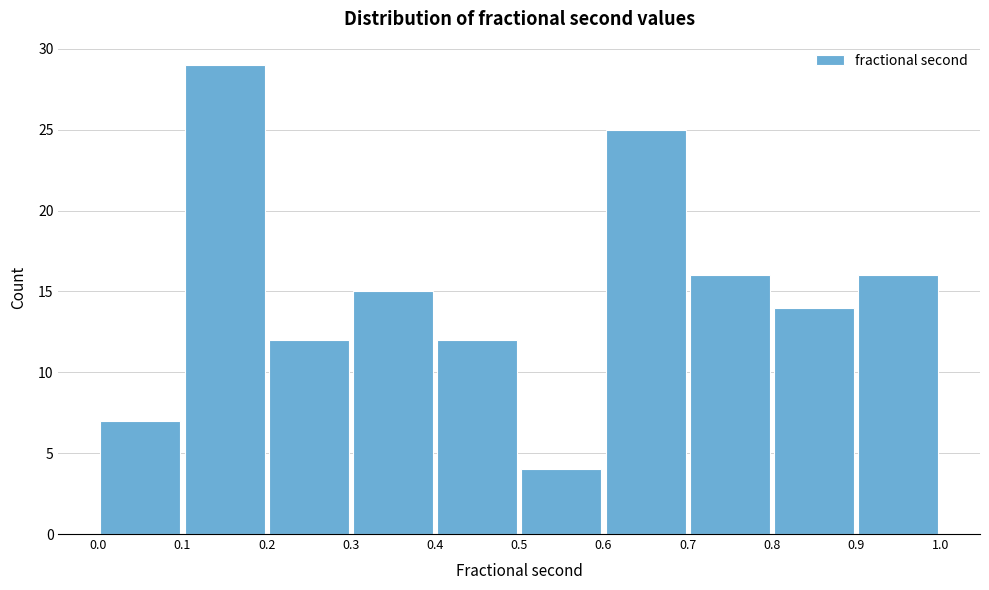

Which range on the x-axis has the tallest bar?

0.1 to 0.2